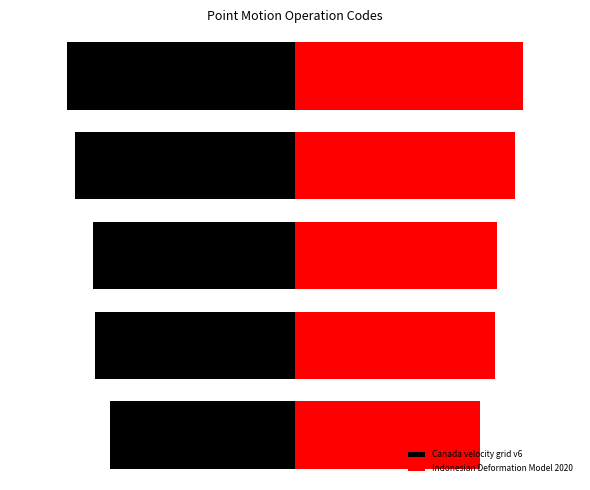

At 4, list the series in order from smallest to largest.

Canada velocity grid v6, Indonesian Deformation Model 2020